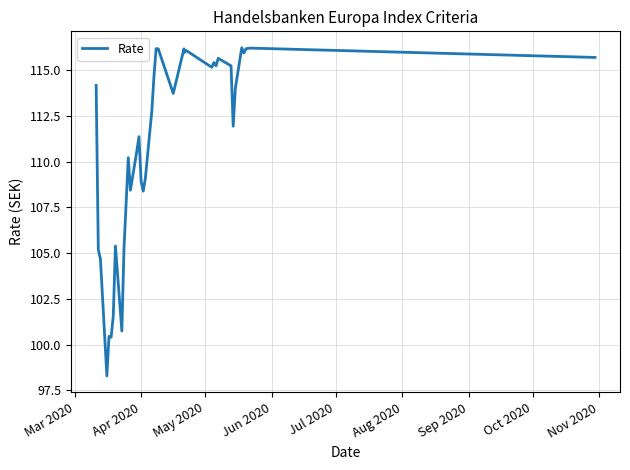

How many data points are less than 114?

19